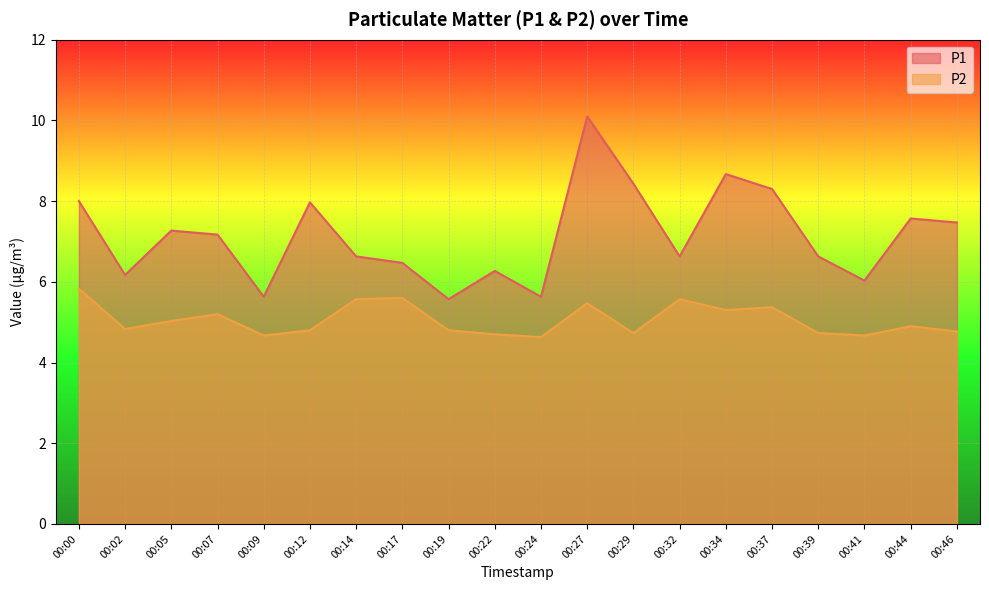

The value of P1 at 00:44 is 2.6. True or false?

False